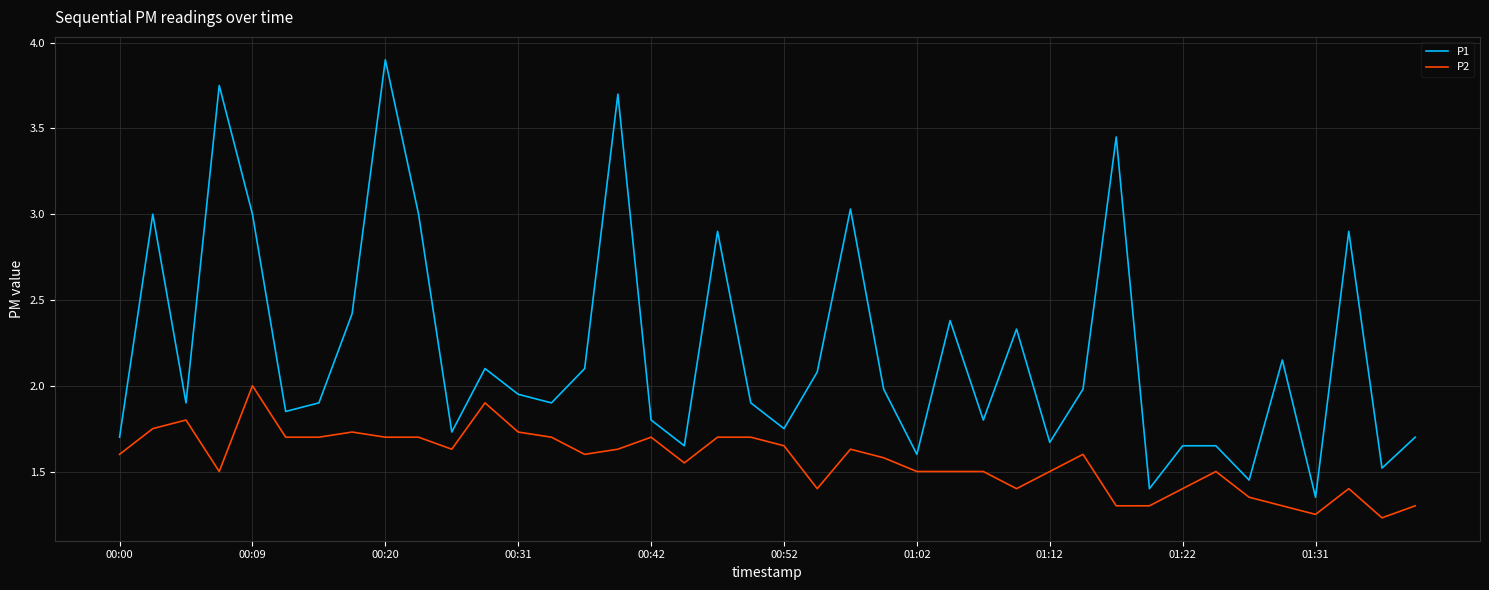

Which series has the largest range (max minus min)?

P1